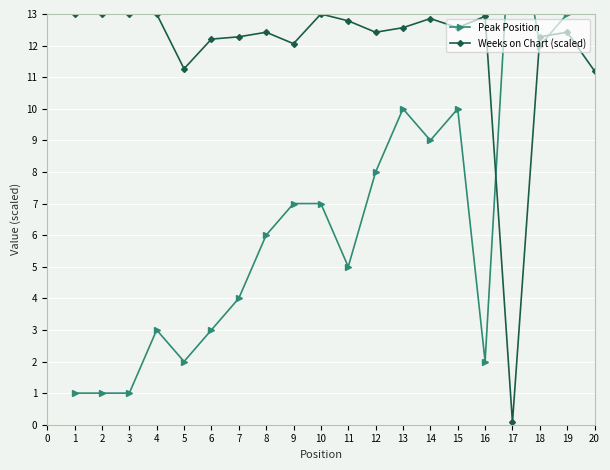

What is the greatest value displayed?

17.0